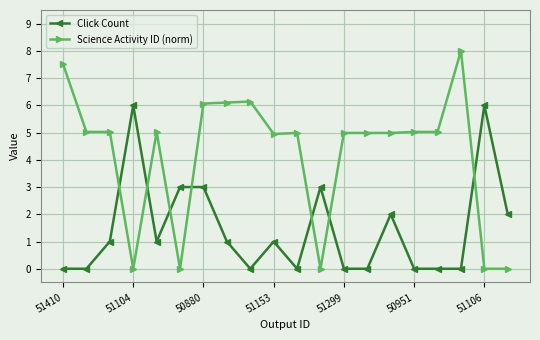

How many distinct data groups are displayed?

2